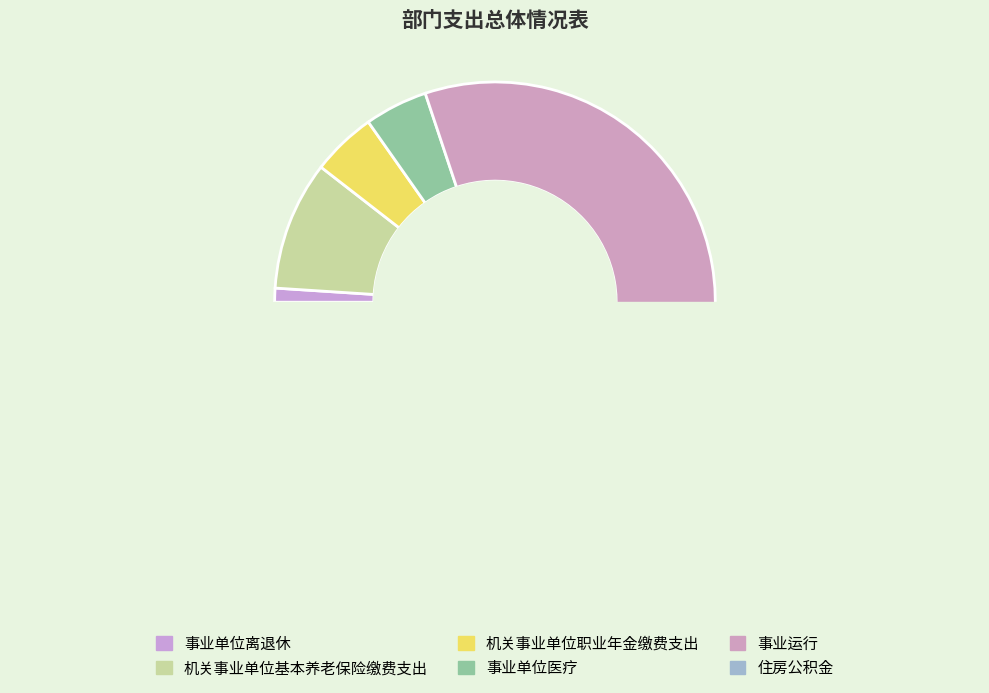

True or false: 事业单位离退休 accounts for 10% of the total.

False